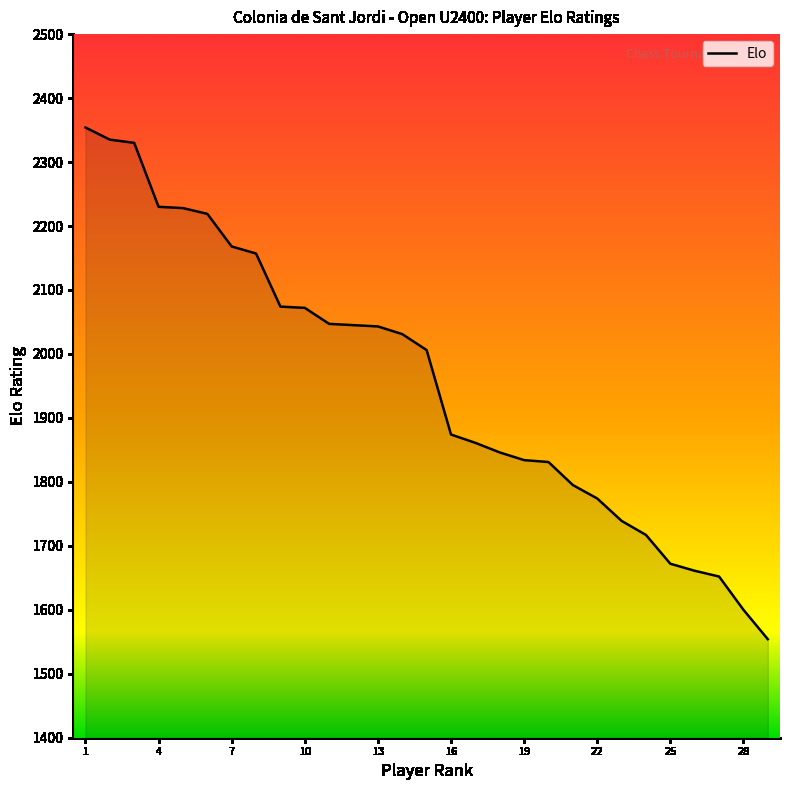

What is the greatest value displayed?

2354